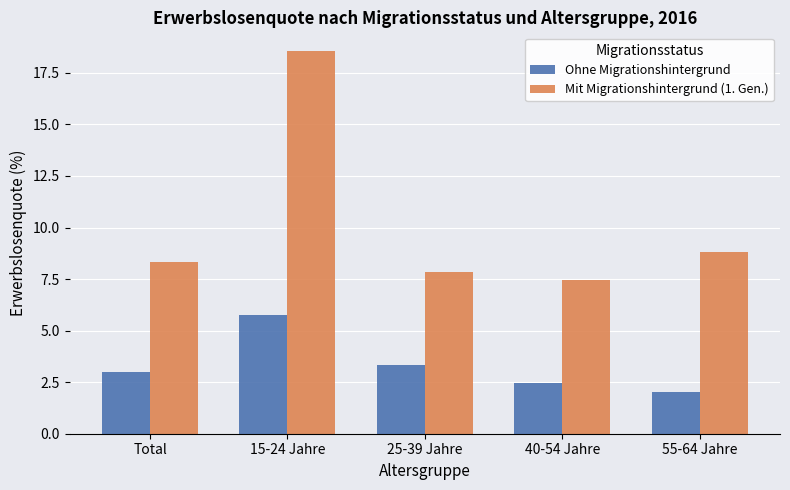

What is the highest value of the Ohne Migrationshintergrund series?

5.8